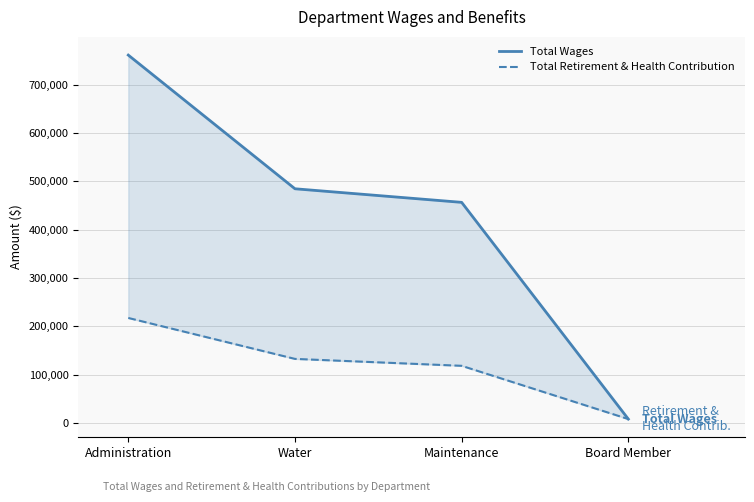

The Total Retirement & Health Contribution series shows 118366 at Maintenance. True or false?

True